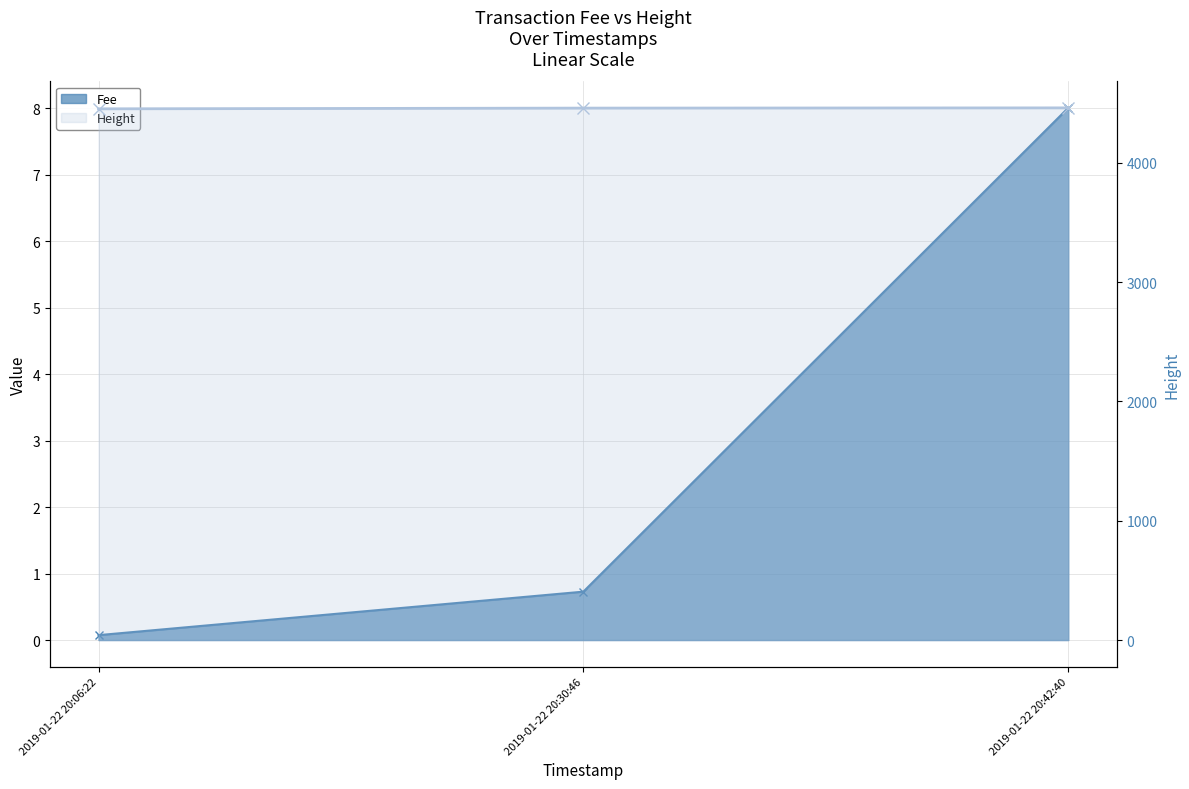

What is the sum of the values at 2019-01-22 20:42:40 and 2019-01-22 20:06:22?

8.1